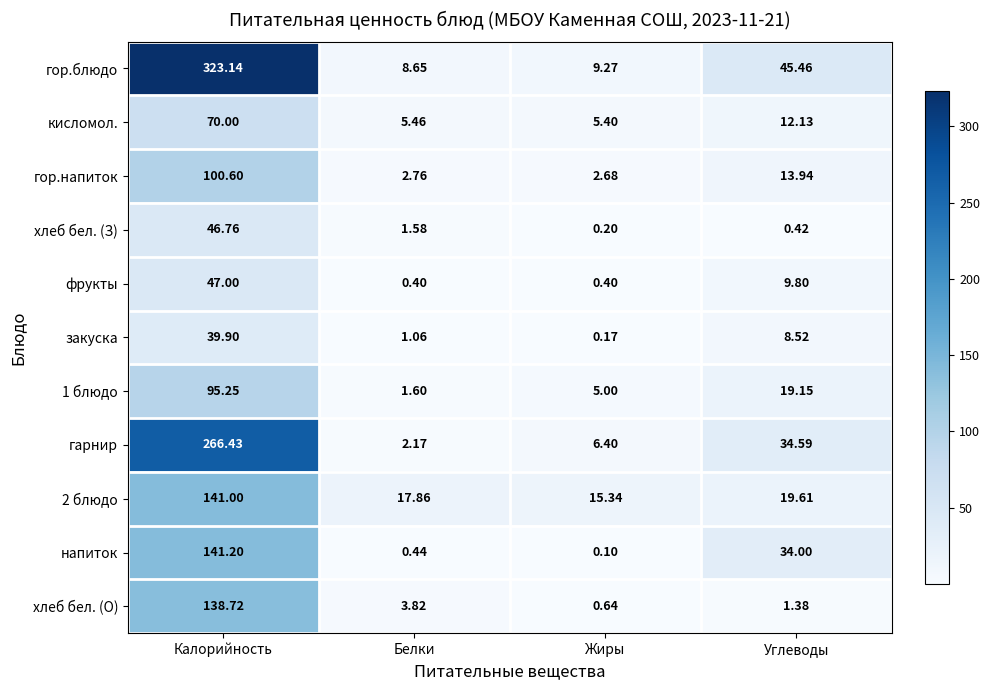

Which series has the largest total across all categories?

гор.блюдо